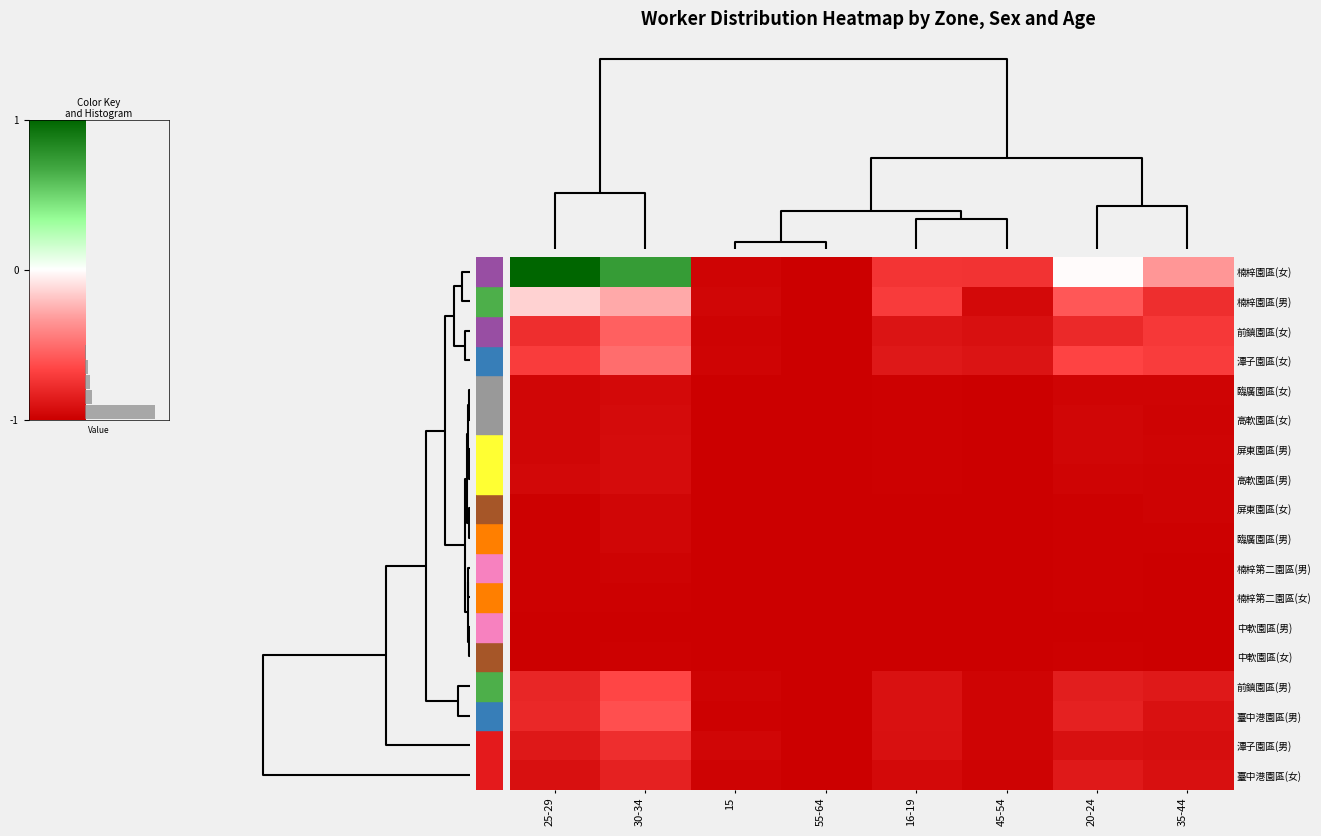

At how many categories does at least one series exceed 0?

2